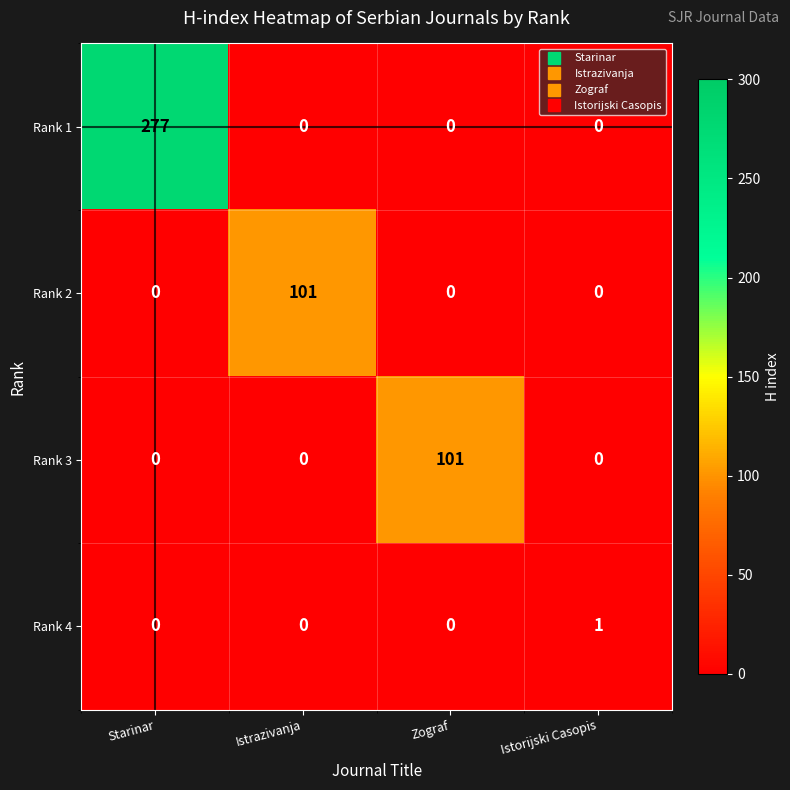

The Rank 3 series shows 63 at Zograf. True or false?

False